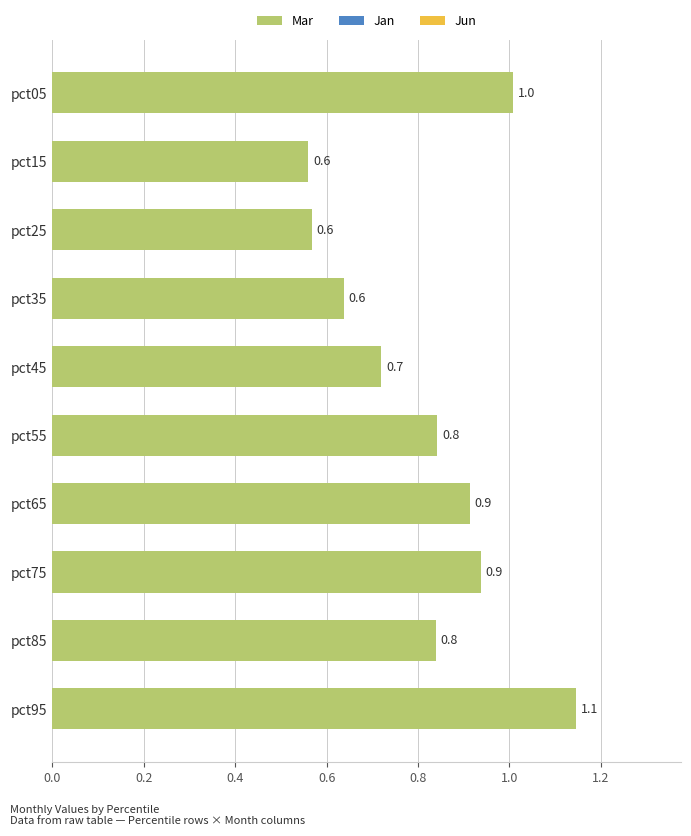

Which has a higher value, pct75 or pct95?

pct95